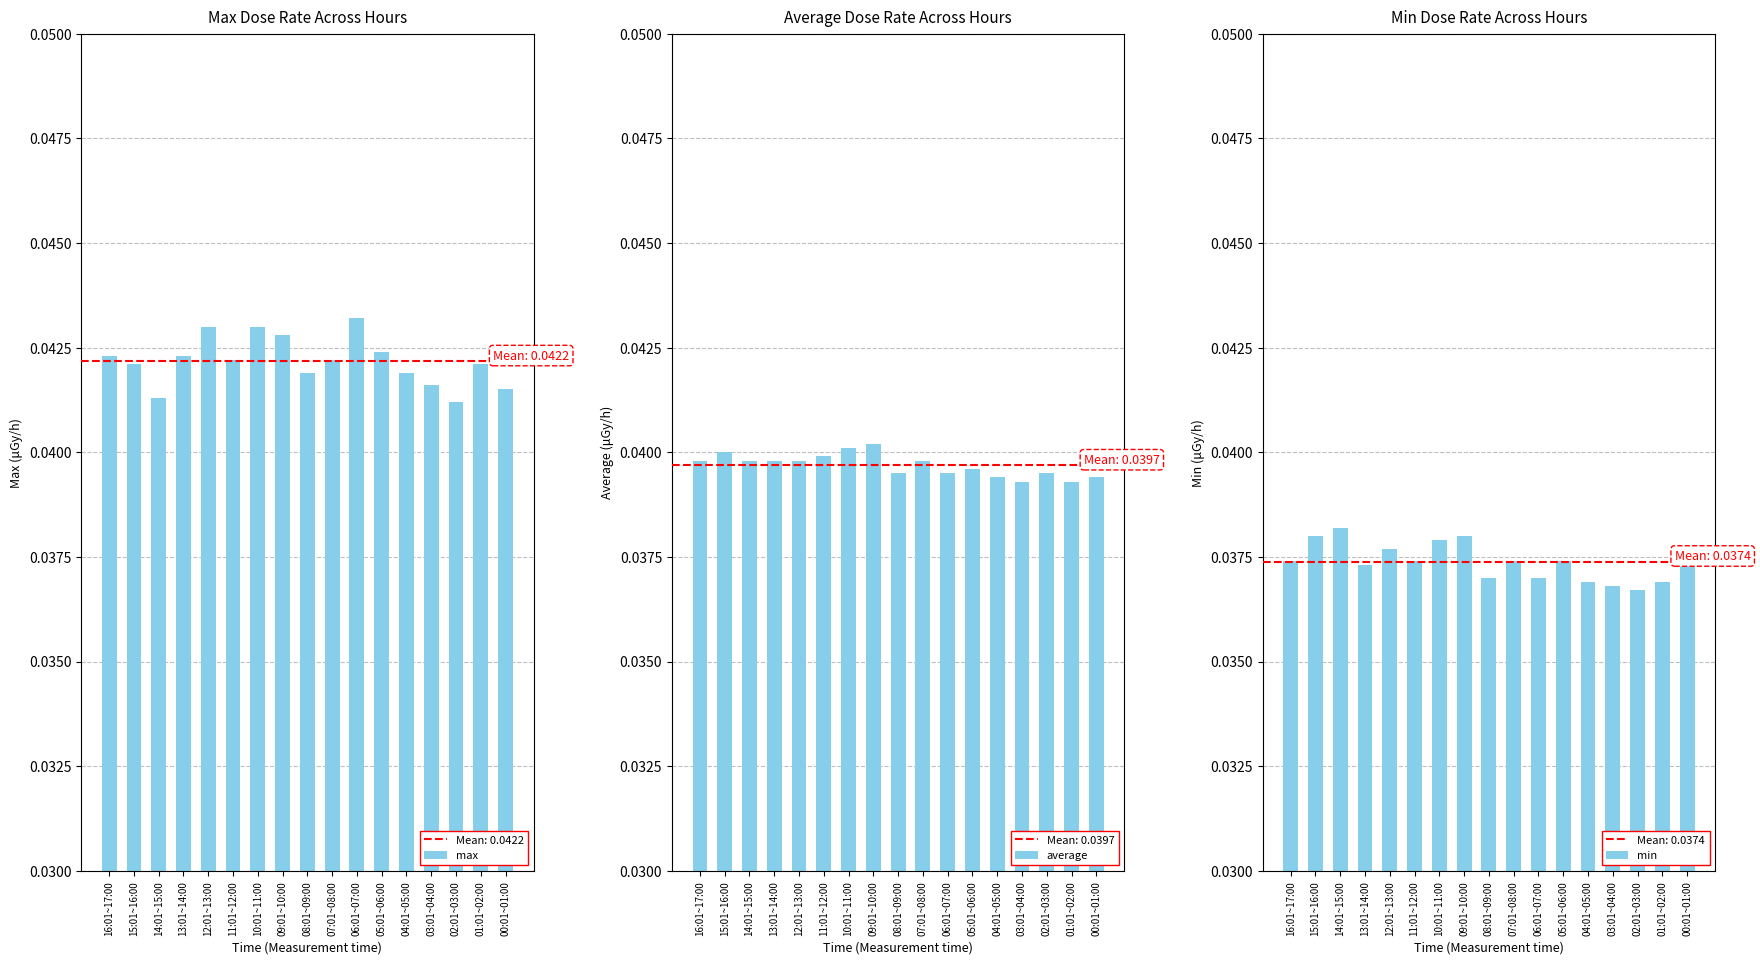

How many distinct data groups are displayed?

3